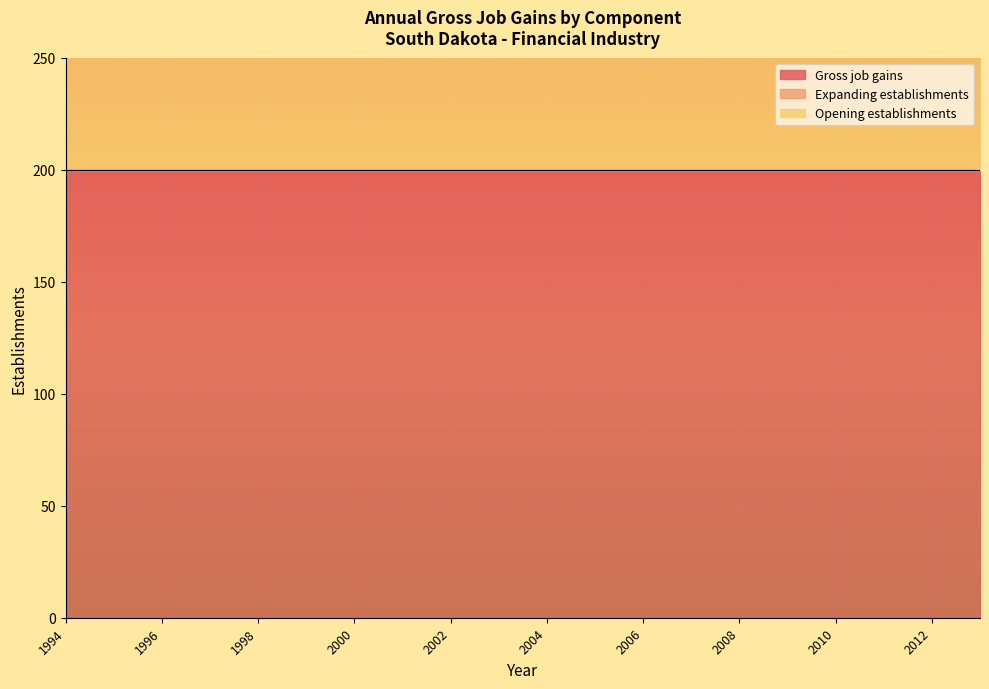

What is the spread (max minus min) of values at 2001?

200